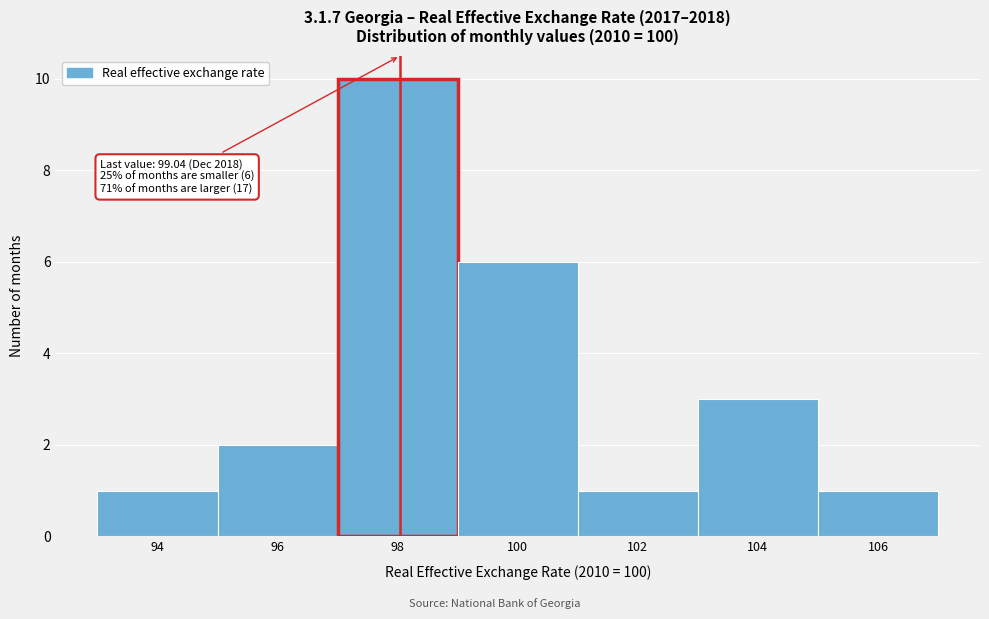

Reading left to right, extract all data points from this chart.

1	2	10	6	1	3	1